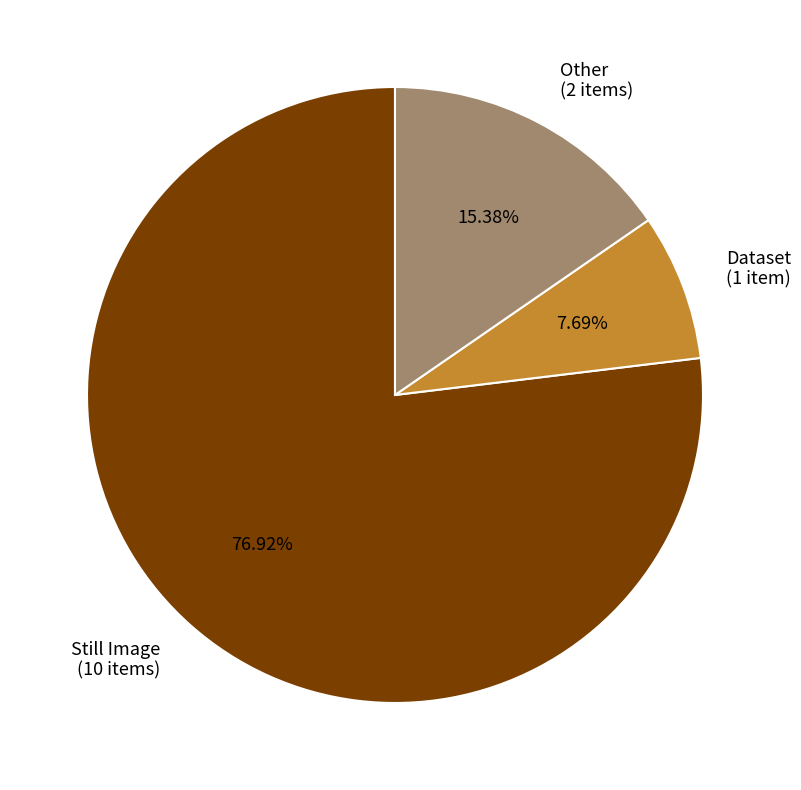

Is there a majority slice in this chart?

Yes